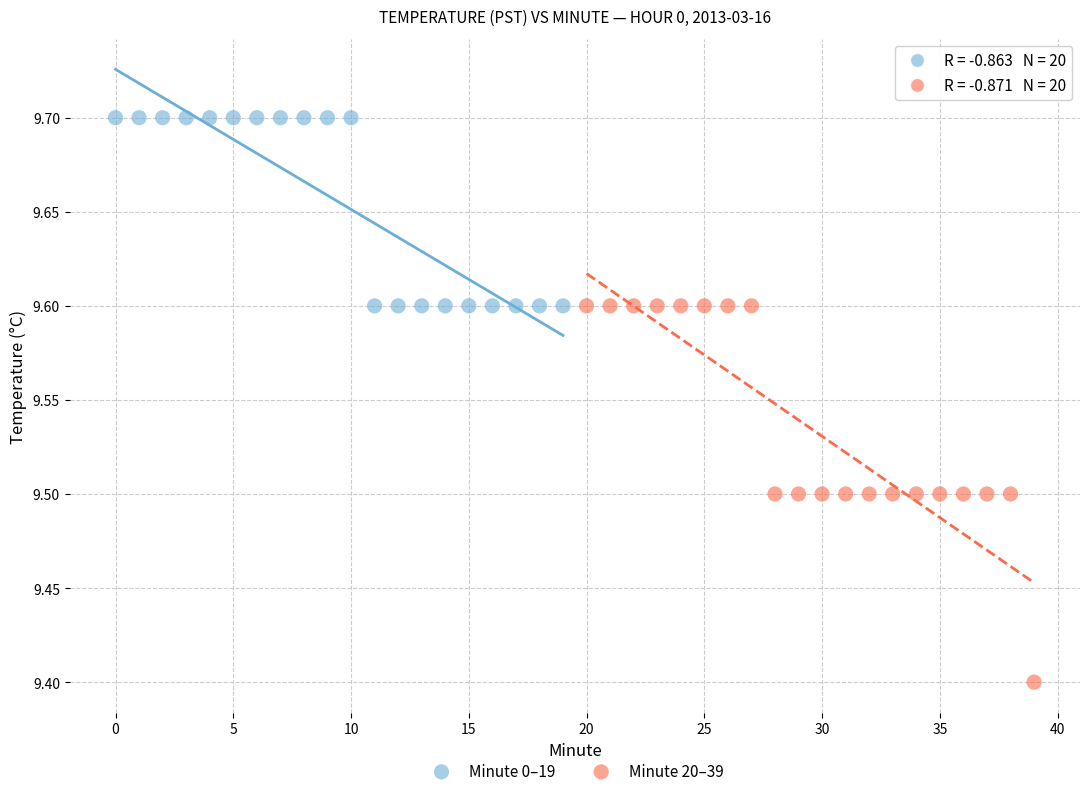

Which series has the largest Y range (max minus min)?

Minute 20–39